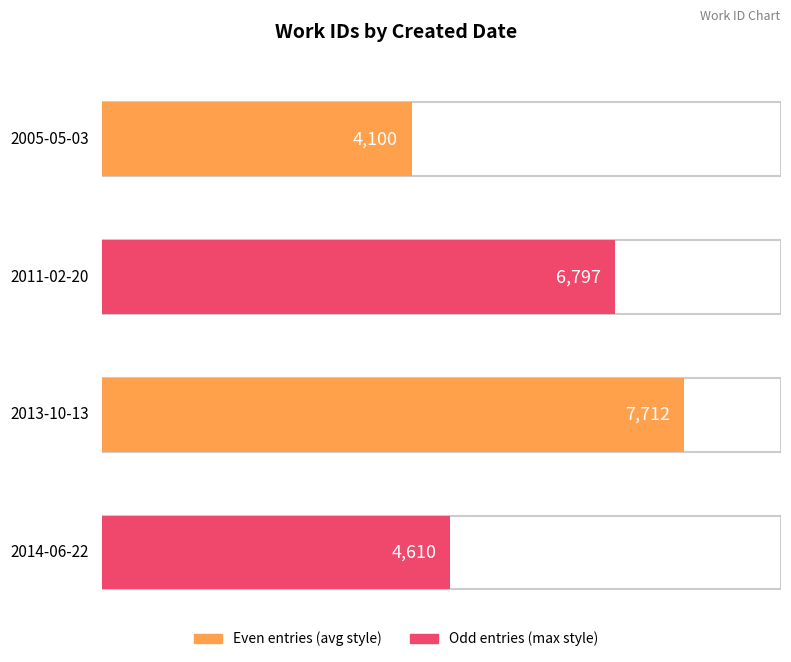

At which label is the value closest to 5906?

2011-02-20